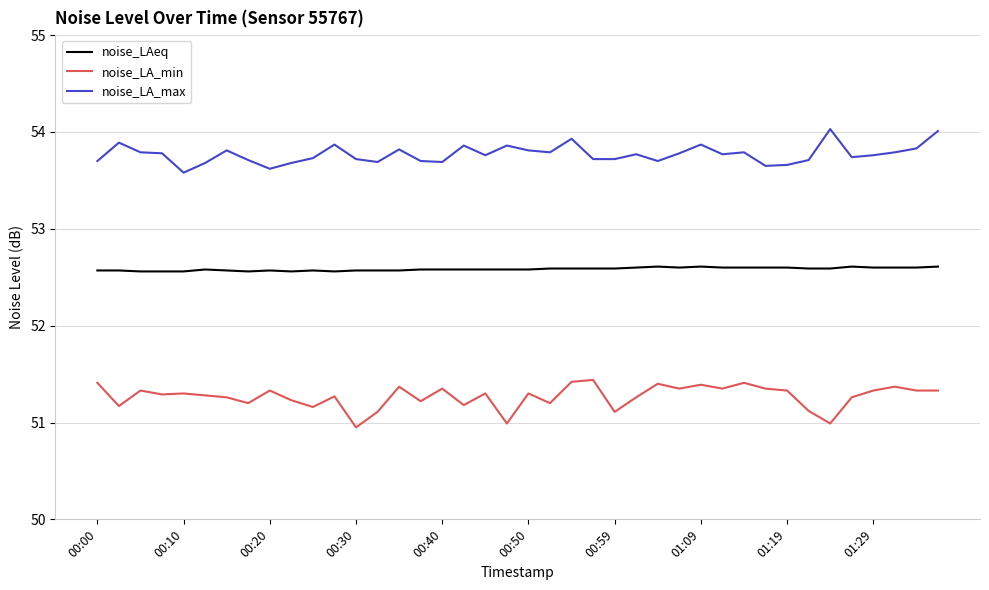

Rank the series by their average value, from lowest to highest.

noise_LA_min, noise_LAeq, noise_LA_max